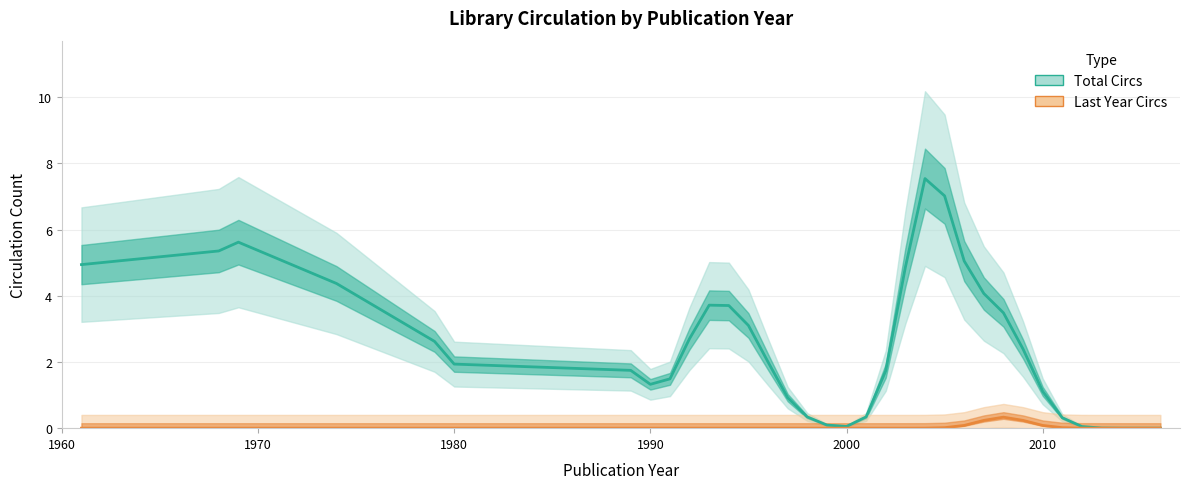

In Total Circs, how many points are lower than both neighbors (excluding endpoints)?

2